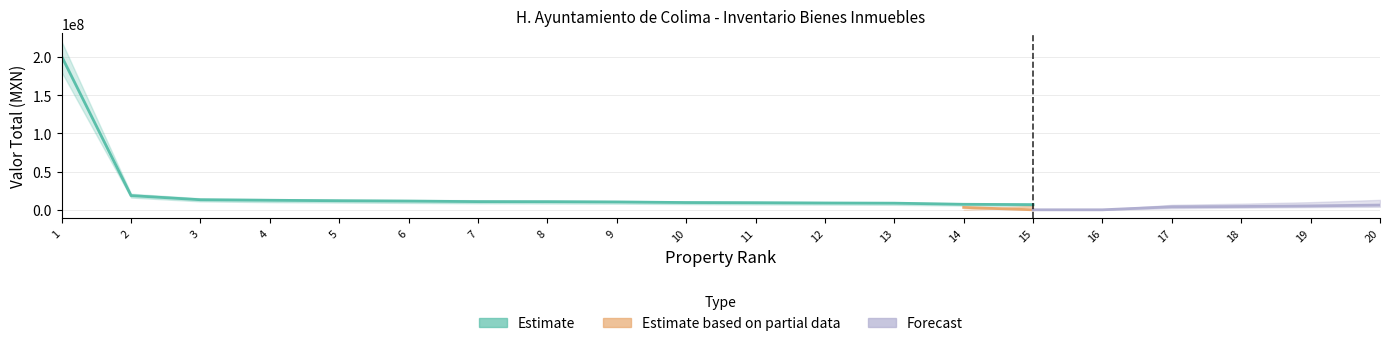

At which label is Estimate closest to 103143525?

2